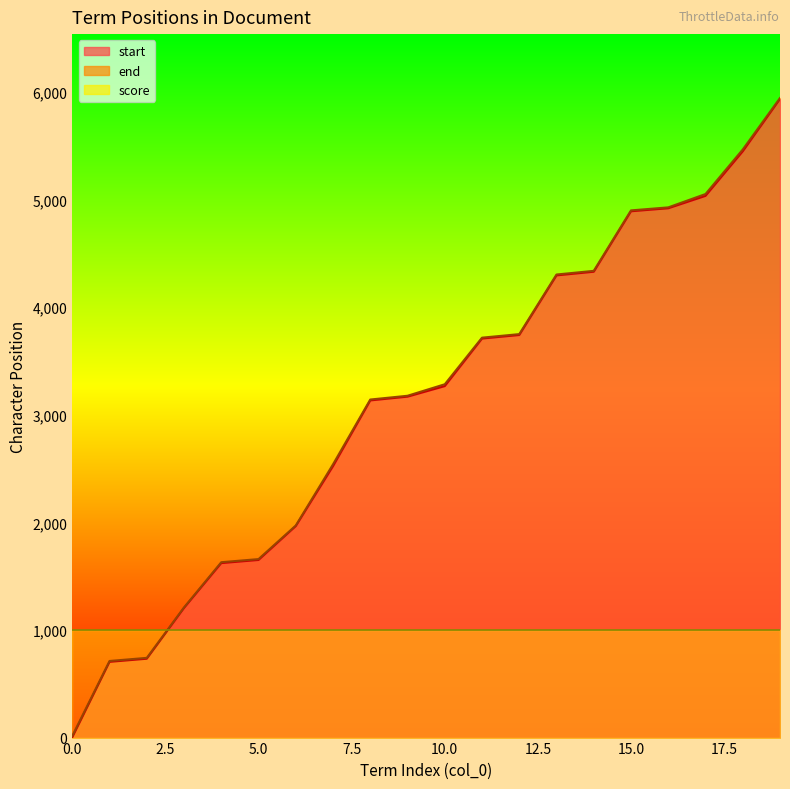

Which has a higher value, 16 or 11?

16